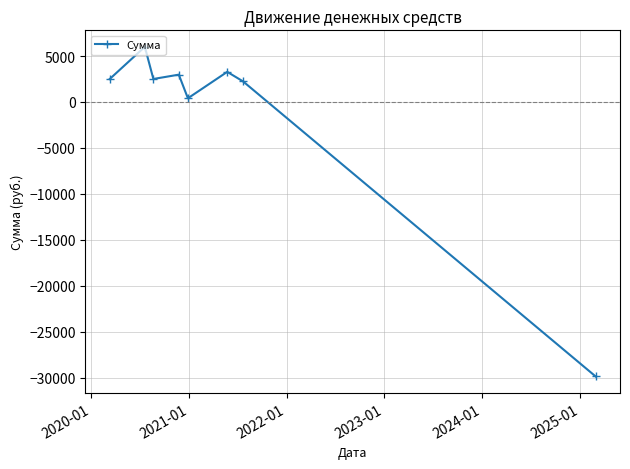

What is the smallest value displayed?

-29881.3